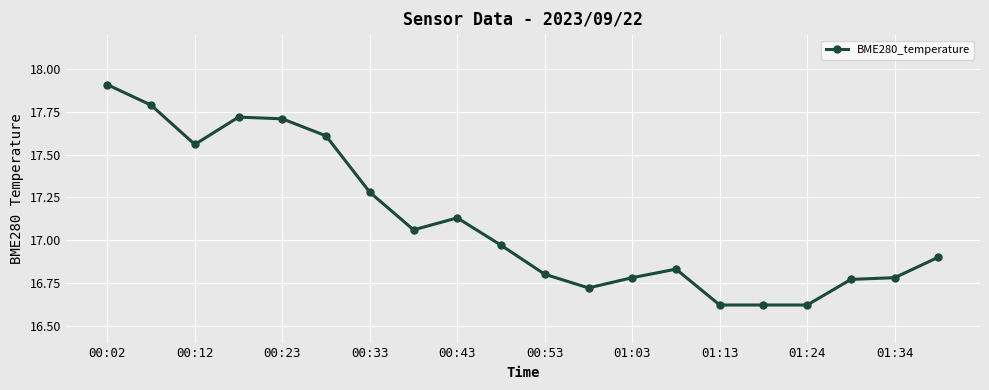

True or false: there are more than 2 points higher than both neighbors.

True